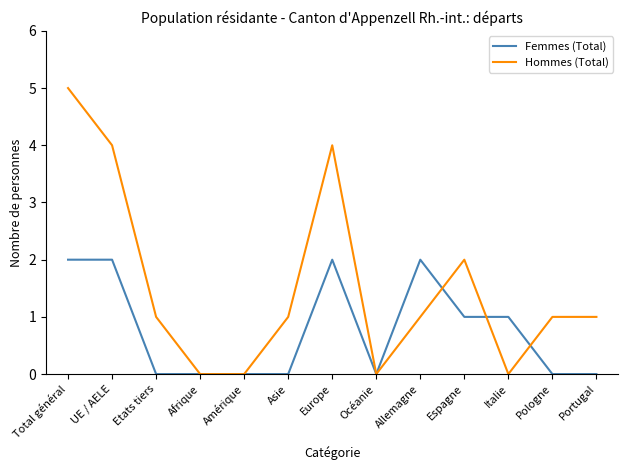

At how many categories does at least one series exceed 3?

3